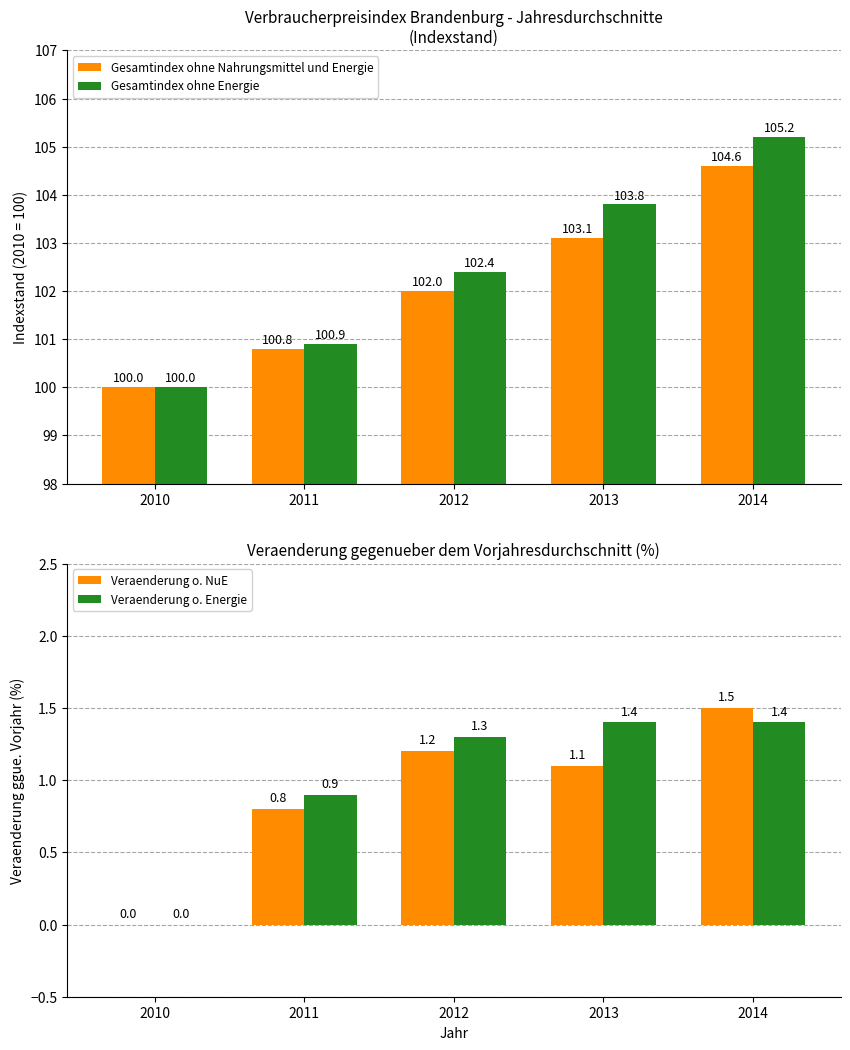

What is the sum of the Gesamtindex ohne Nahrungsmittel und Energie values at 2014 and 2012?

206.6